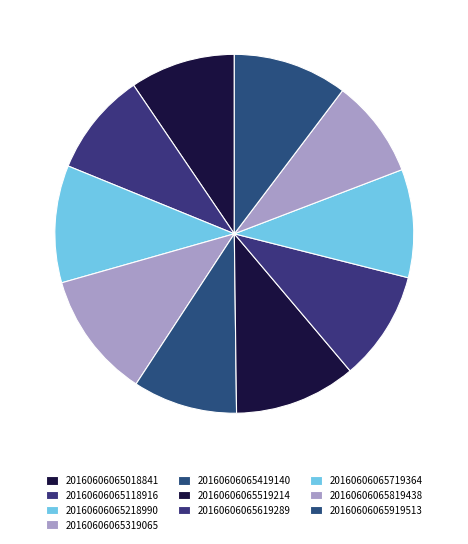

Which has a higher value, 20160606065419140 or 20160606065719364?

20160606065719364